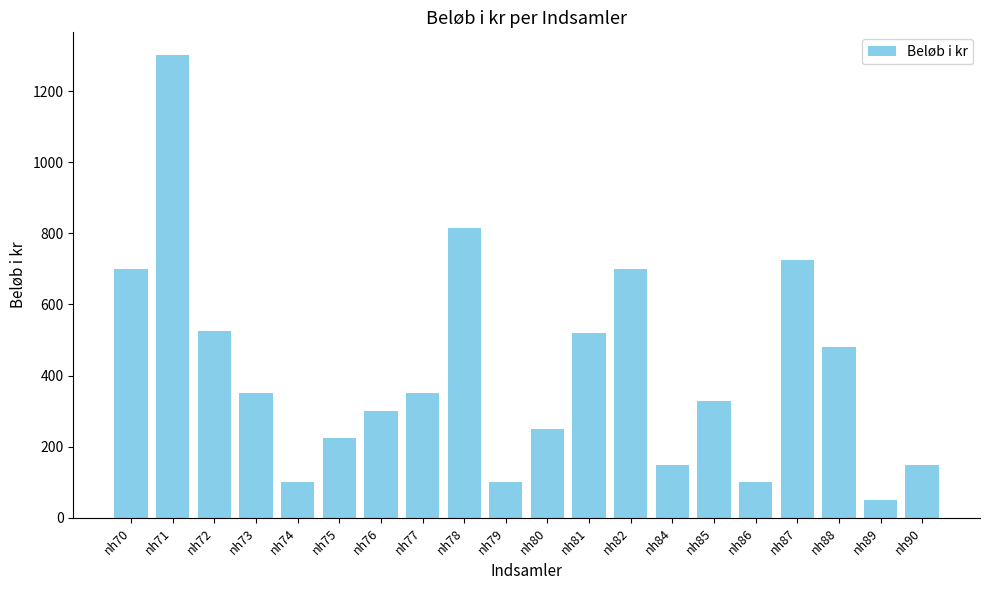

How many distinct data groups are displayed?

1